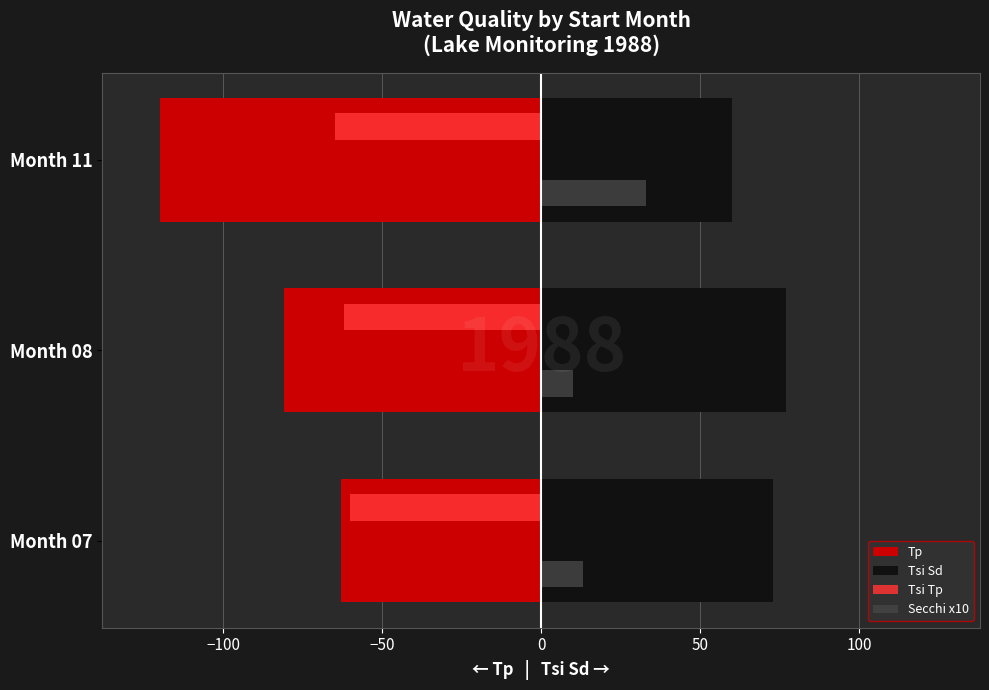

Count the number of categories in the chart.

3